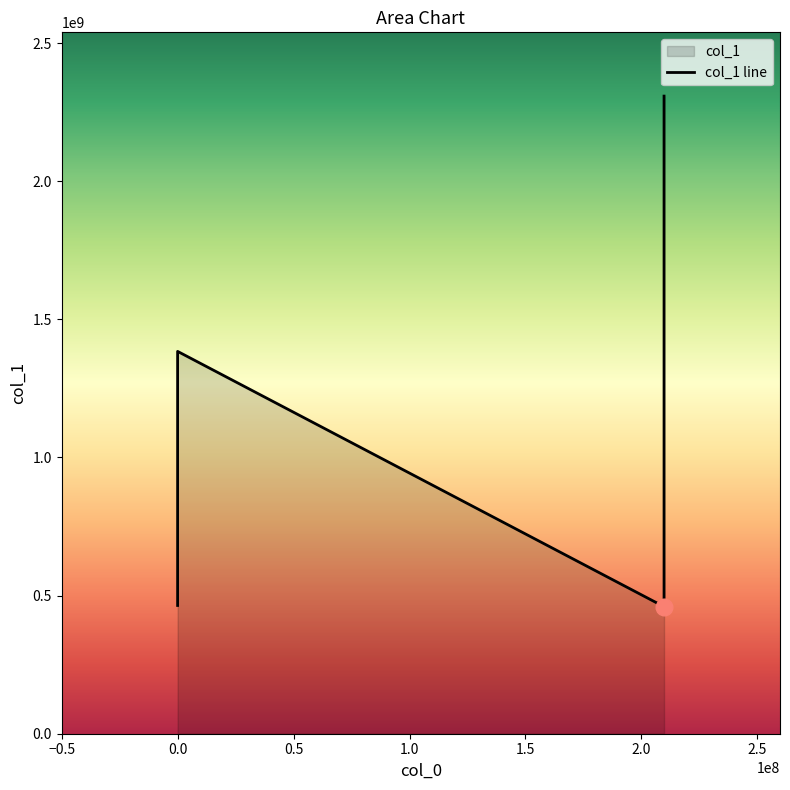

True or false: the data shows 3739351467 at 1.0.

False